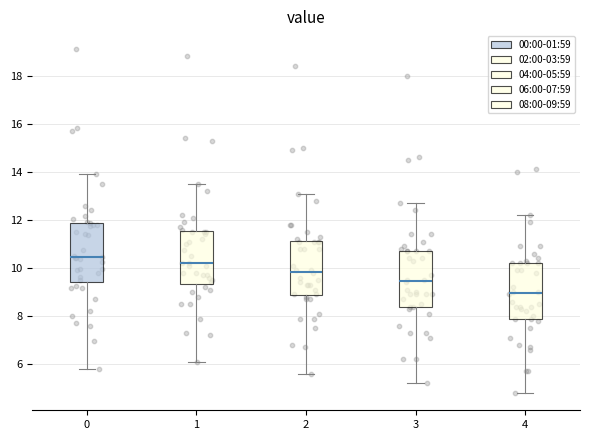

Reading left to right, read every box against the y-axis: the position of its median line, the range the box covers, and the ends of its whiskers. The values are not printed on the chart, so give them approximately, as read against the axis.

0: median 10.4, box 9.4 to 11.8, whiskers 5.8 to 14.0
1: median 10.2, box 9.4 to 11.6, whiskers 6.2 to 13.6
2: median 9.8, box 8.8 to 11.2, whiskers 5.6 to 13.2
3: median 9.4, box 8.4 to 10.8, whiskers 5.2 to 12.8
4: median 9.0, box 8.0 to 10.2, whiskers 4.8 to 12.2